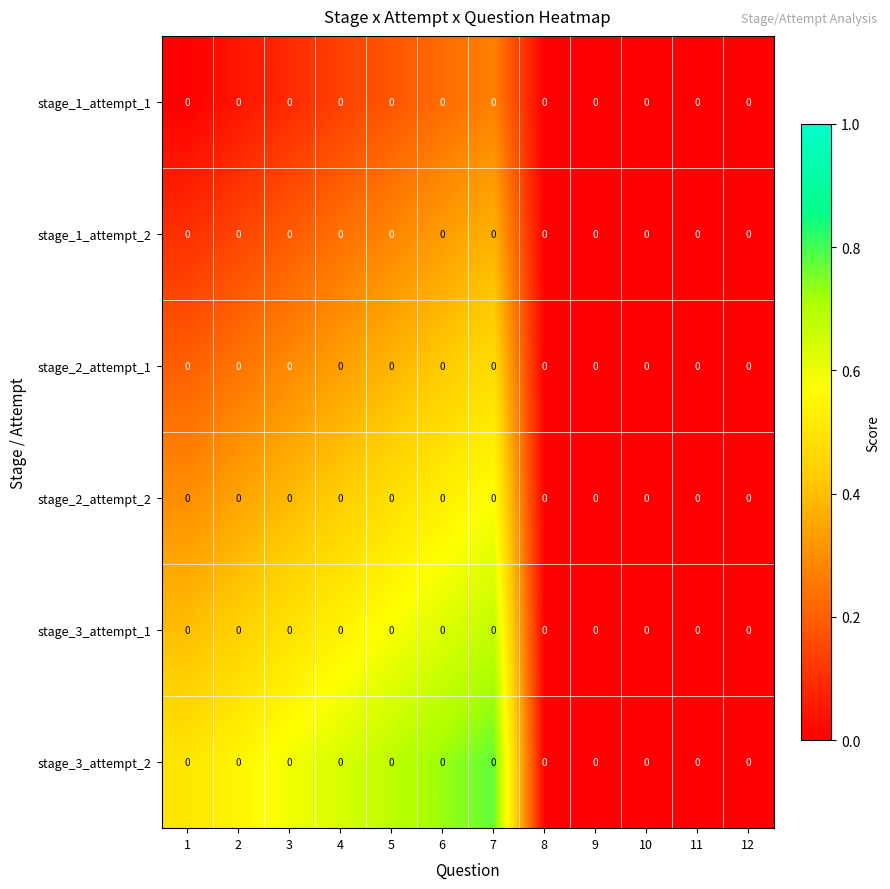

Which series has the widest spread of values?

stage_3_attempt_2